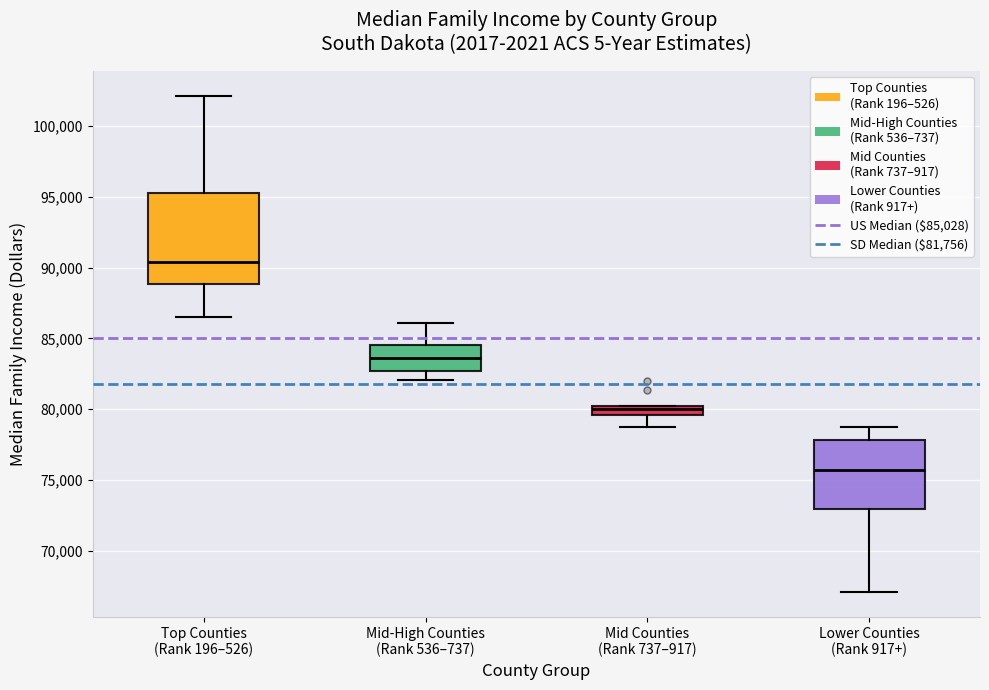

Where does the upper whisker of the box for Lower Counties (Rank 917+) end on the y-axis? The values are not printed on the chart, so give them approximately, as read against the axis.

79000